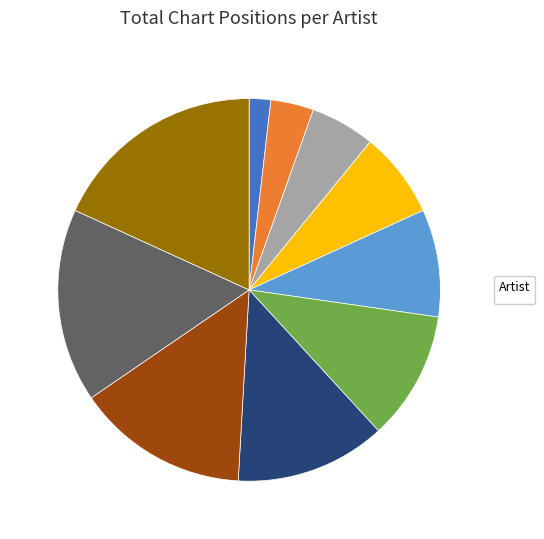

Does any single category account for the majority?

No